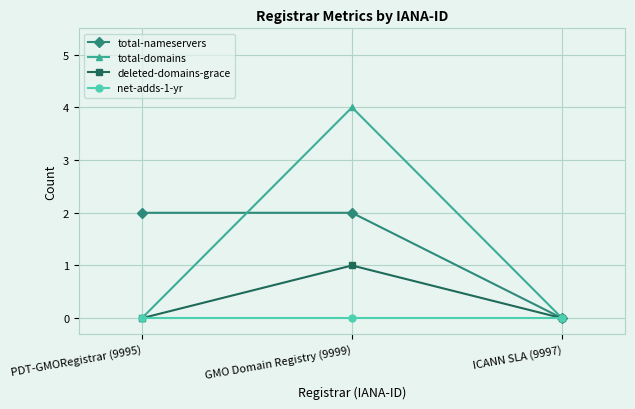

What is the difference between the maximum and minimum values in the deleted-domains-grace series?

1